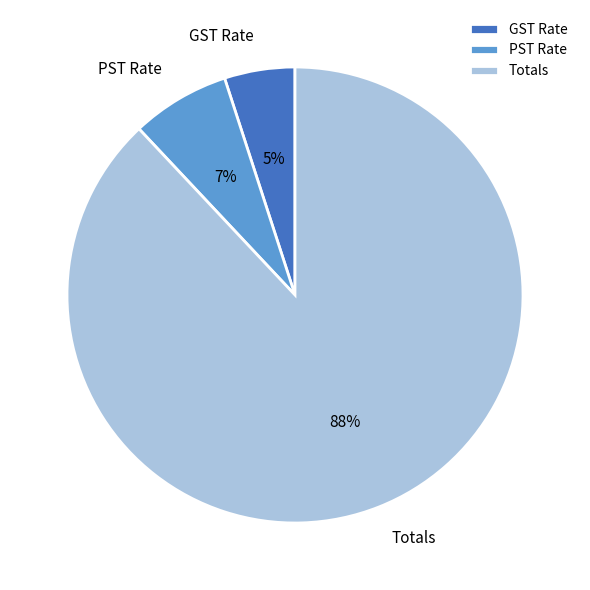

What is the majority slice?

Totals